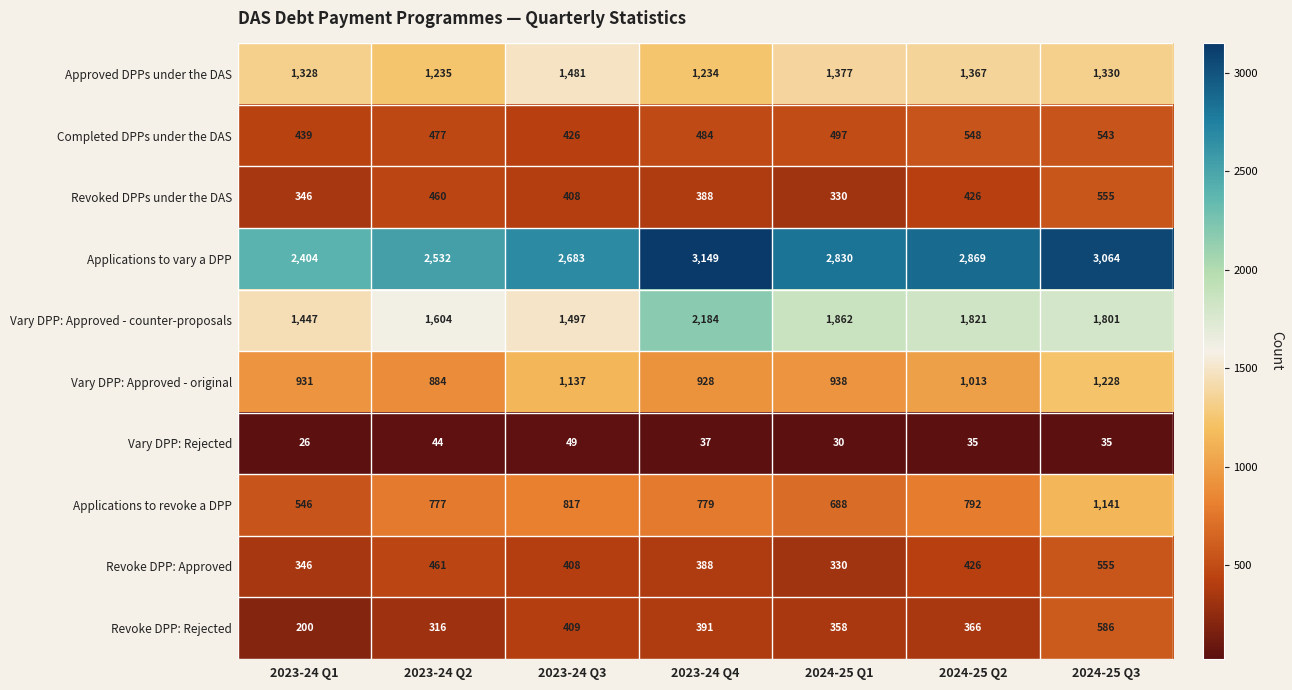

Which series has the widest spread of values?

Applications to vary a DPP